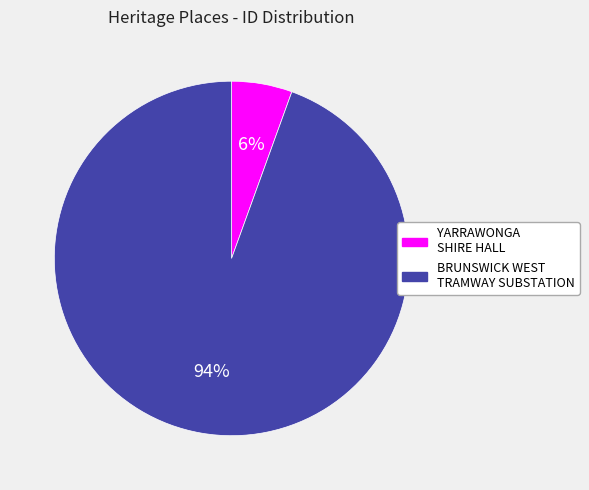

To the nearest percent, what percentage of the pie is BRUNSWICK WEST TRAMWAY SUBSTATION?

94%